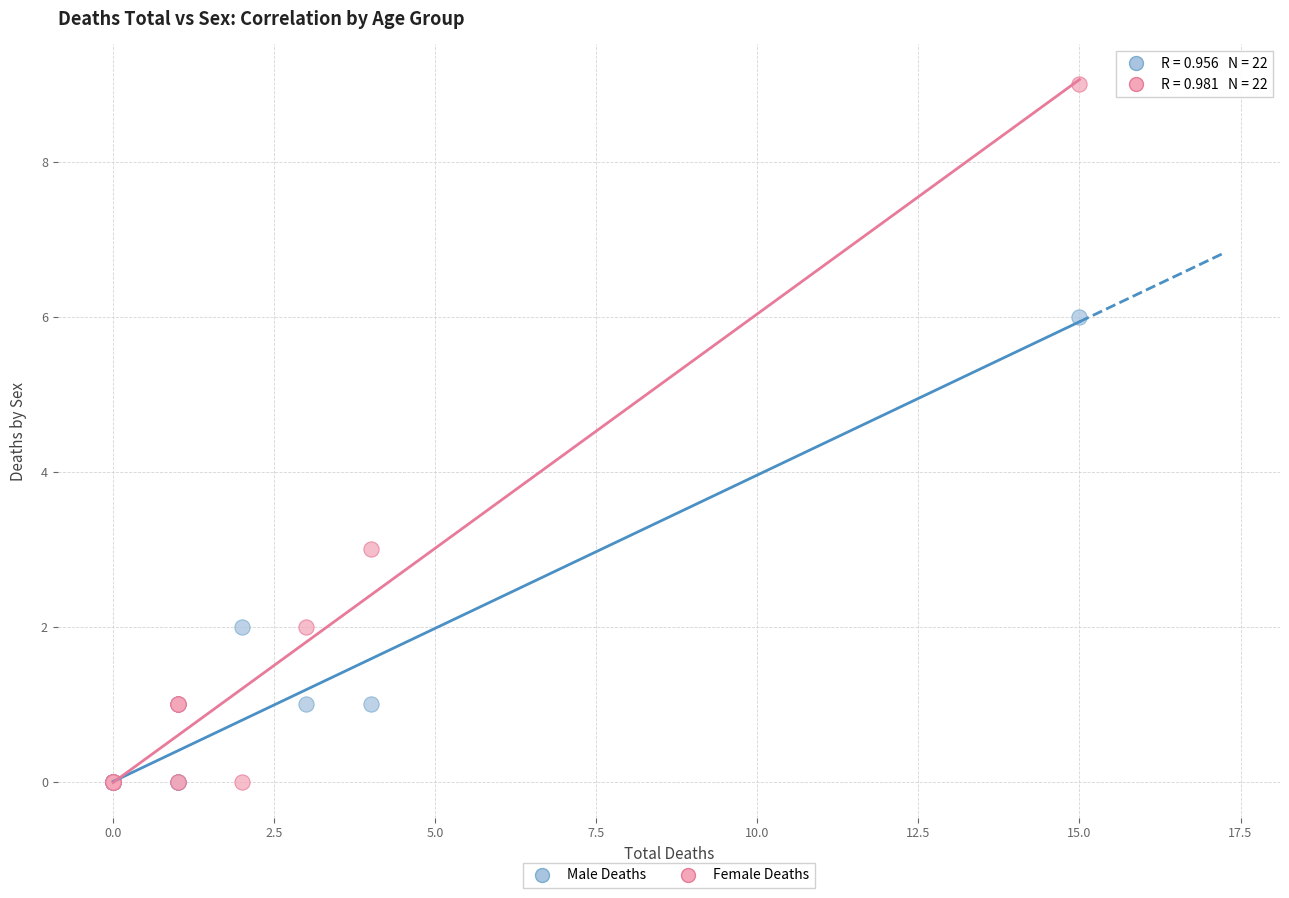

In the Female Deaths series, what Y value is closest to 4?

3